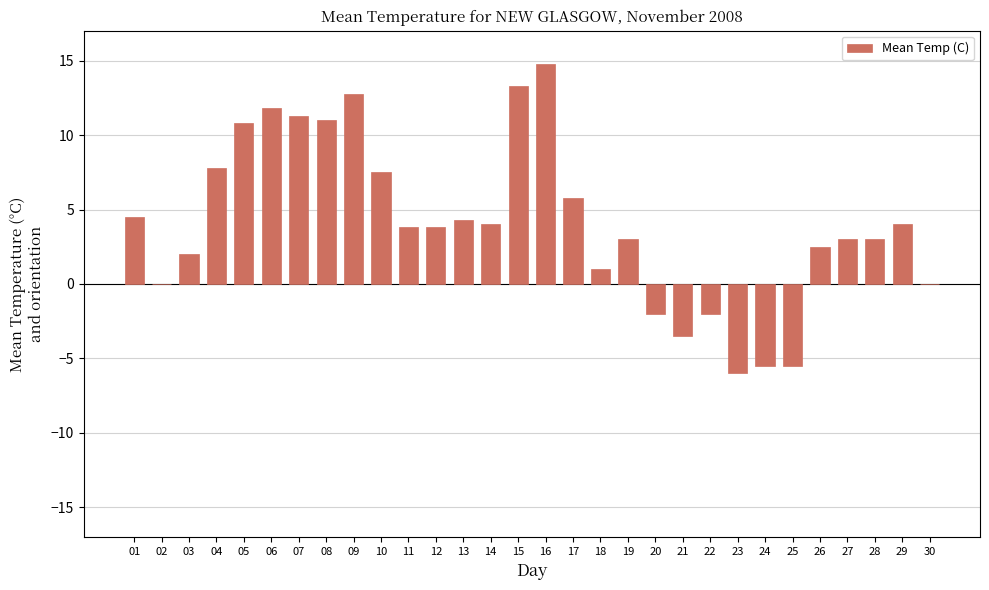

What is the sum of the values at 24 and 11?

-1.7